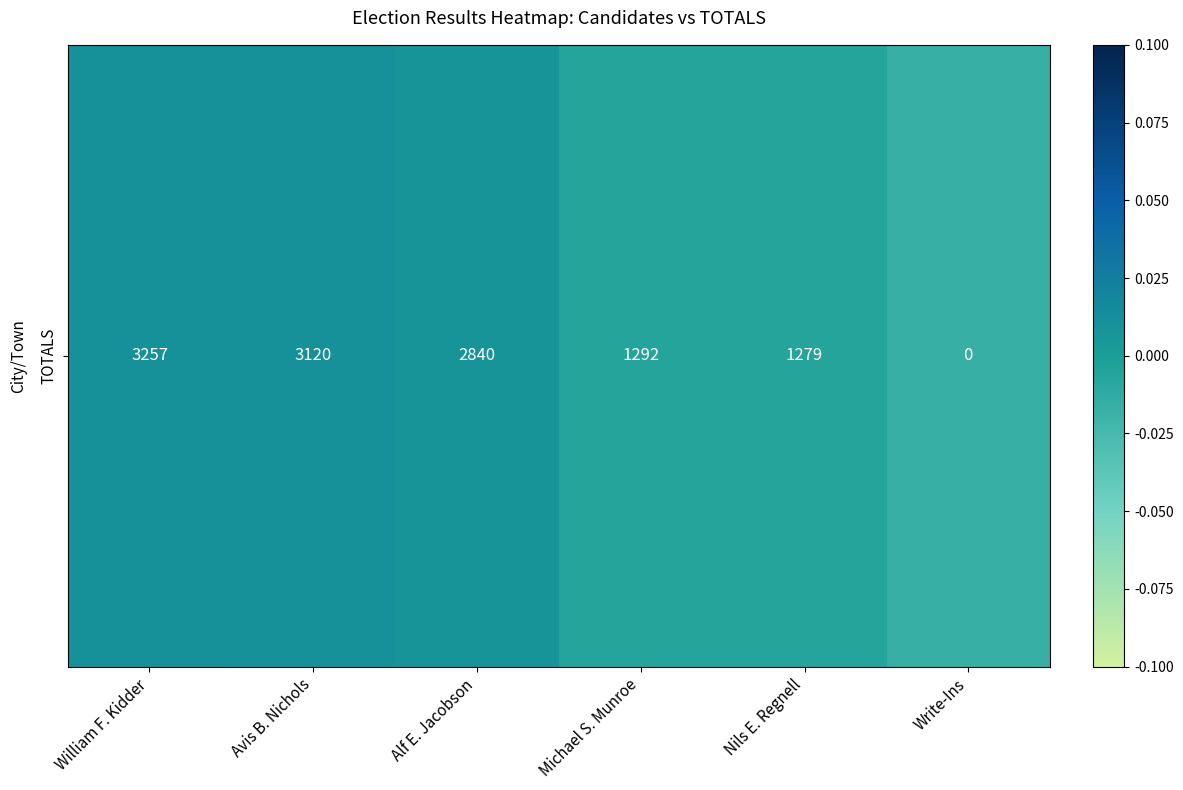

The value at Nils E. Regnell is -0.0. True or false?

False